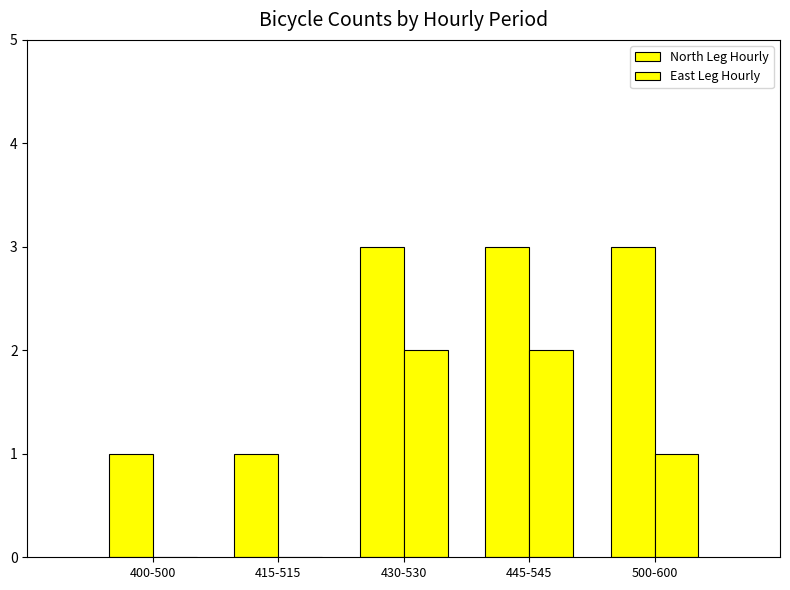

Reading left to right, transcribe all the data shown in this chart.

North Leg Hourly: 1	1	3	3	3
East Leg Hourly: 0	0	2	2	1